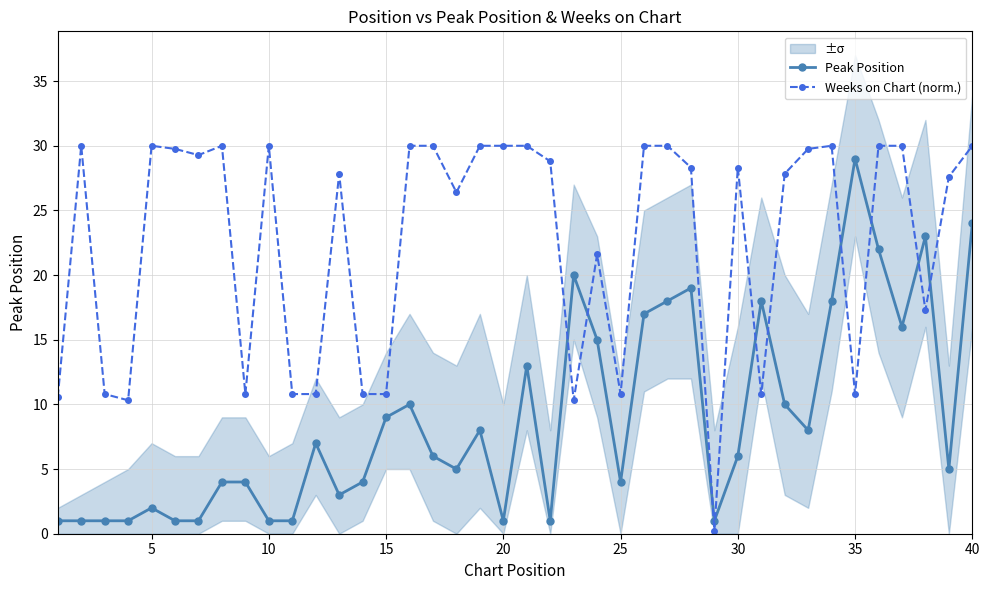

Which series ends up on top after the final intersection of Peak Position and Weeks on Chart (norm.)?

Weeks on Chart (norm.)